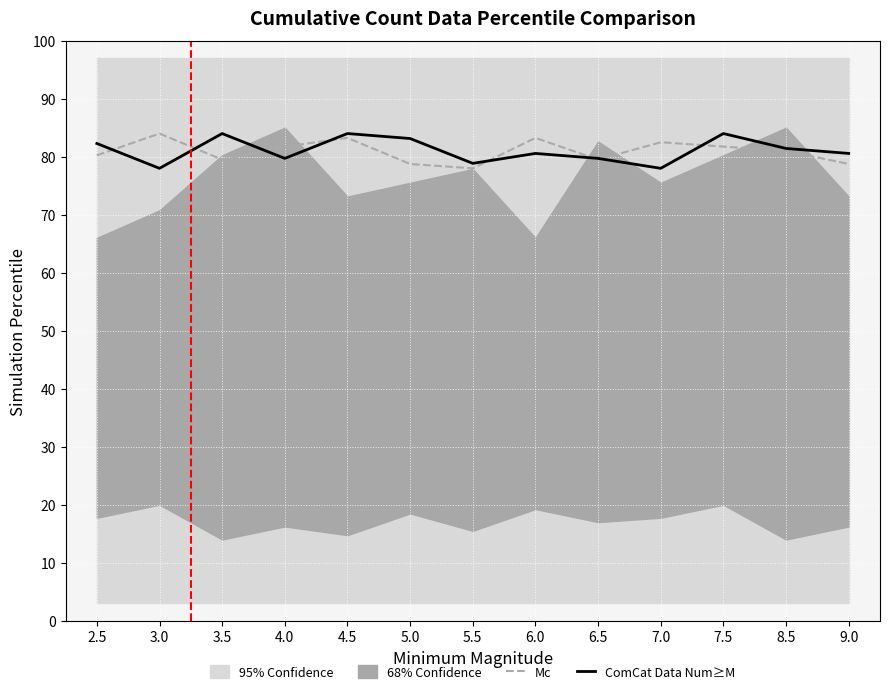

Between 9.0 and 4.0, which is larger?

4.0